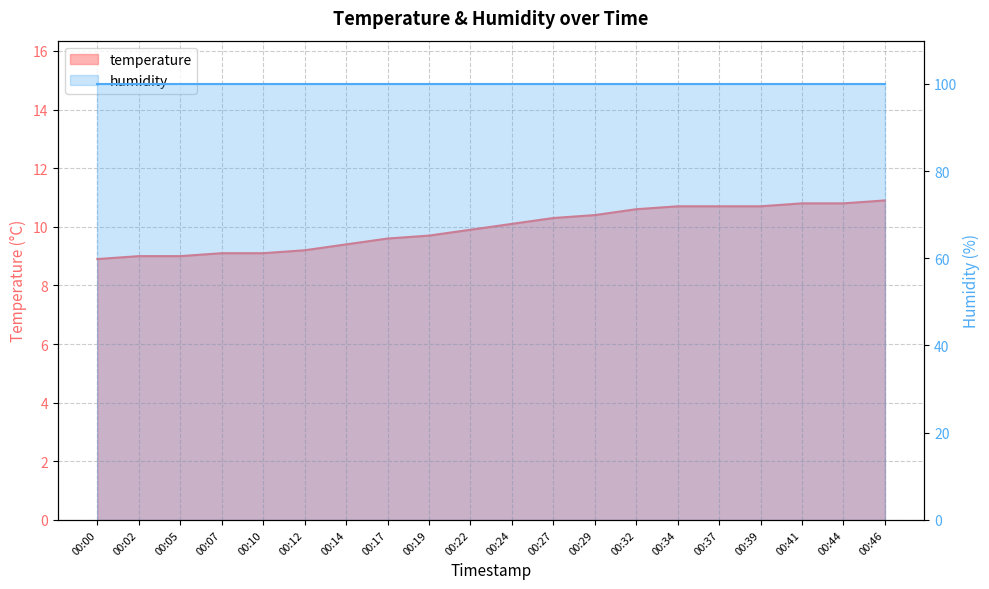

Reading left to right, extract all data points from this chart.

00:00=8.9	00:02=9.0	00:05=9.0	00:07=9.1	00:10=9.1	00:12=9.2	00:14=9.4	00:17=9.6	00:19=9.7	00:22=9.9	00:24=10.1	00:27=10.3	00:29=10.4	00:32=10.6	00:34=10.7	00:37=10.7	00:39=10.7	00:41=10.8	00:44=10.8	00:46=10.9